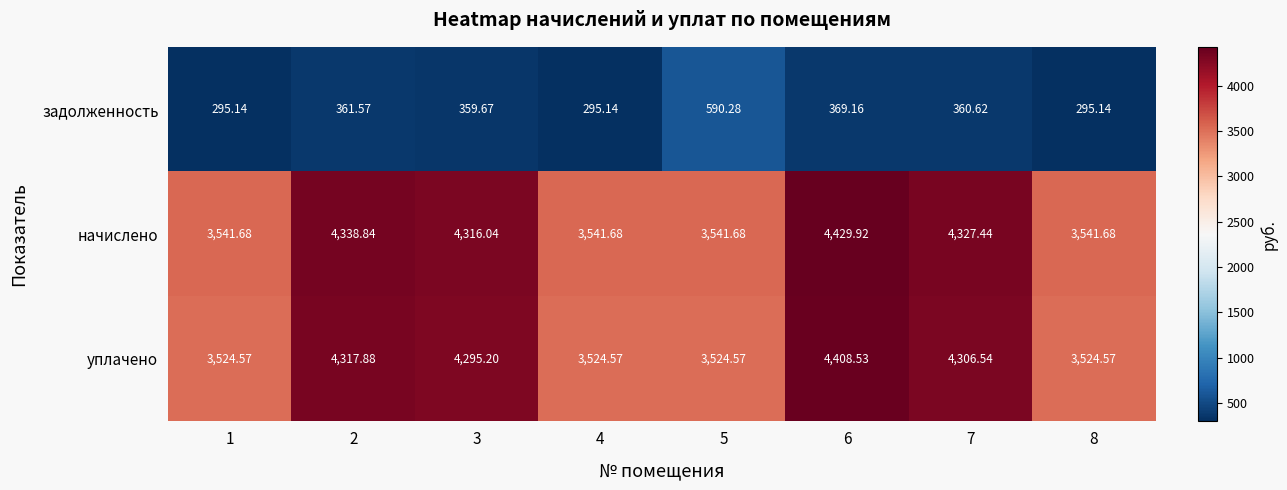

Which series has the largest total across all categories?

начислено